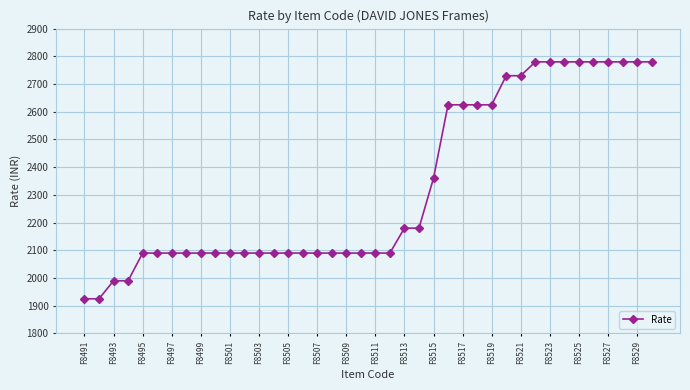

What is the greatest value displayed?

2780